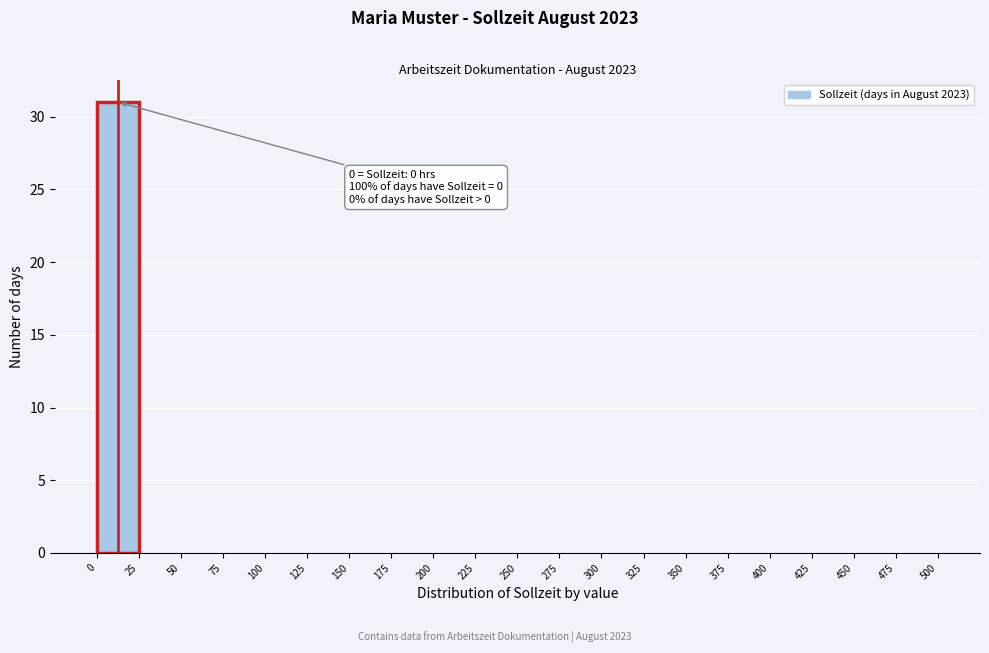

Which range on the x-axis has the tallest bar?

0 to 25